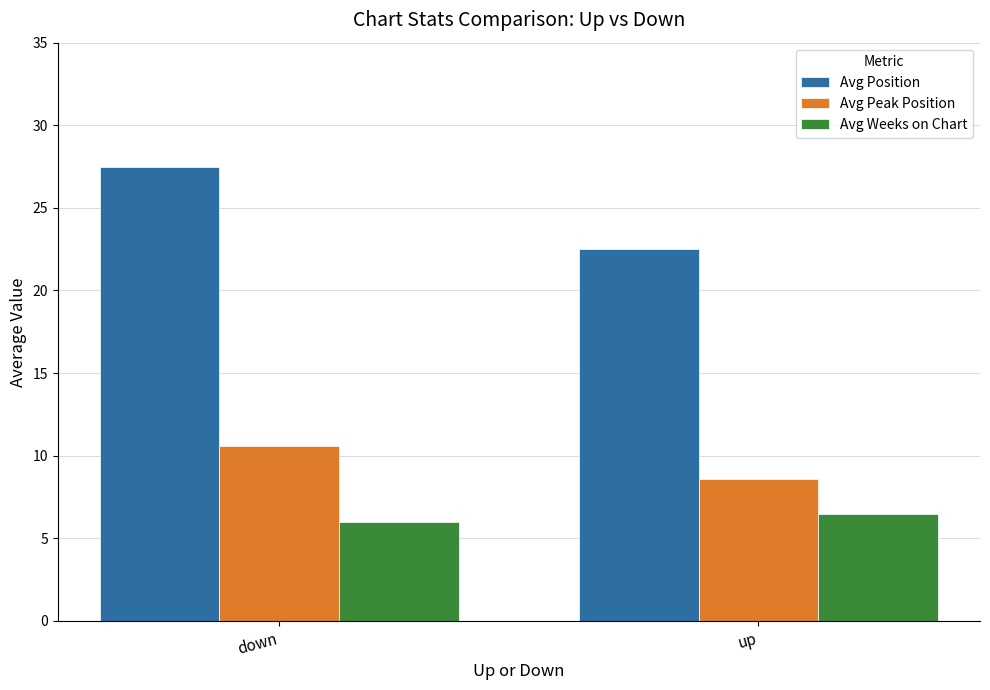

How many groups of bars are there?

2